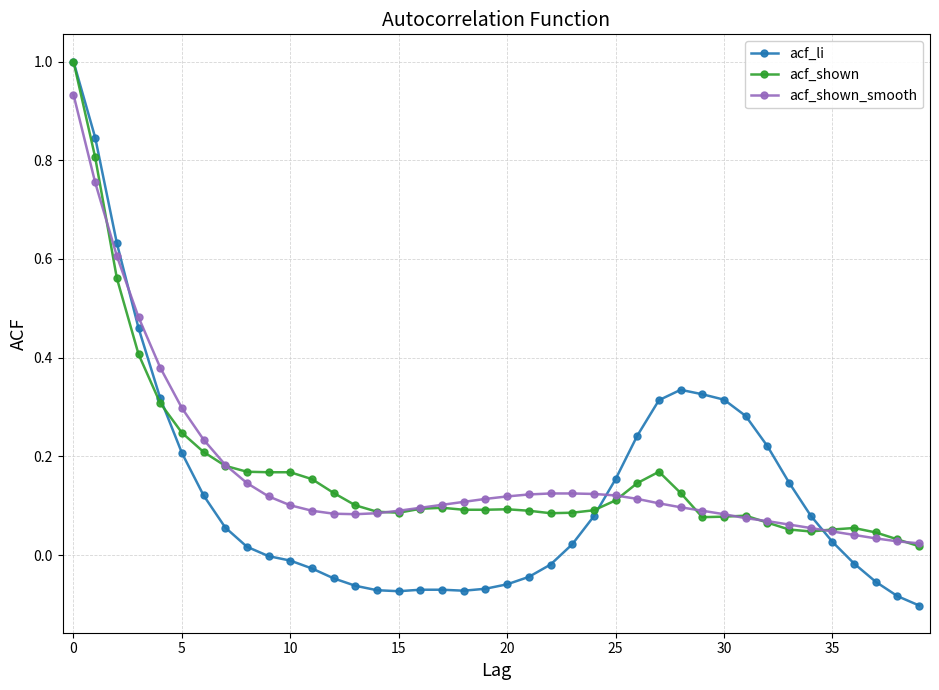

Which series has the largest range (max minus min)?

acf_li